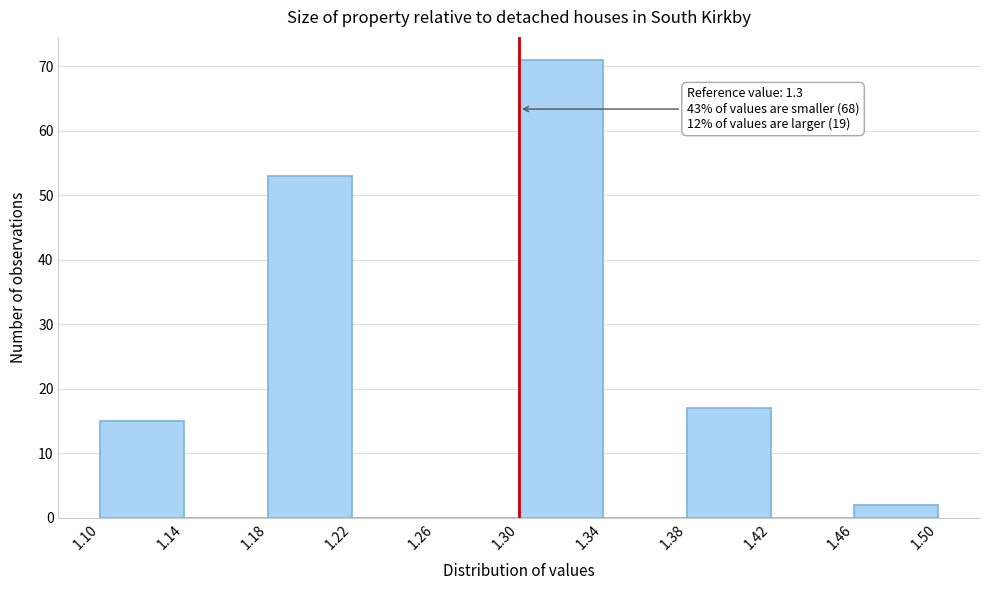

Which range on the x-axis has the tallest bar?

1.30 to 1.34